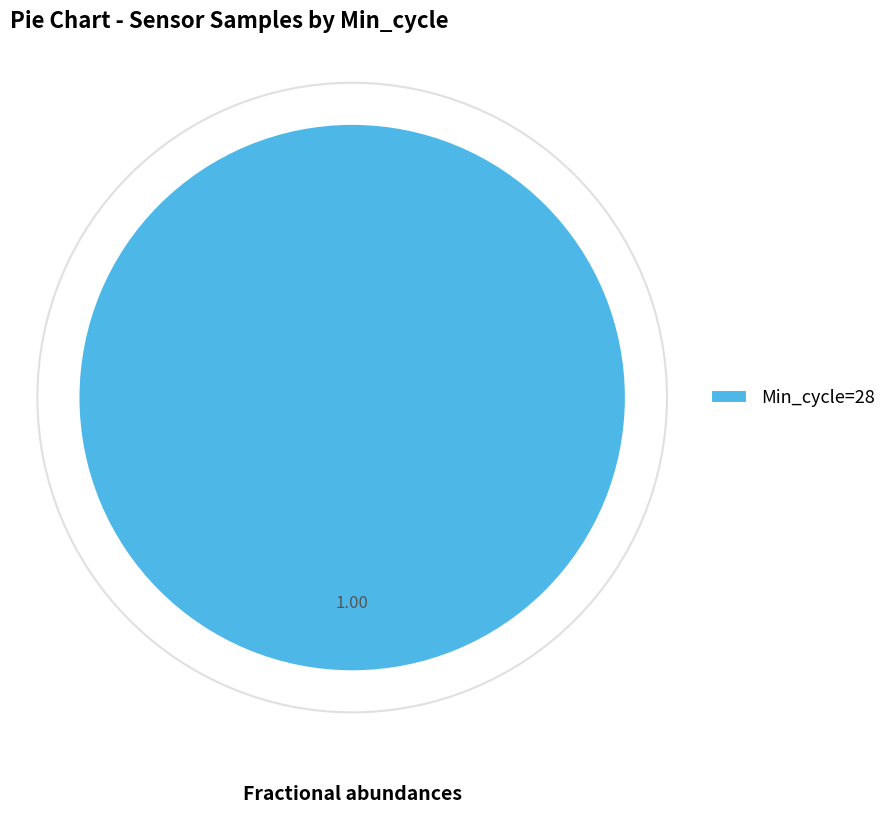

How many slices are in this pie chart?

1